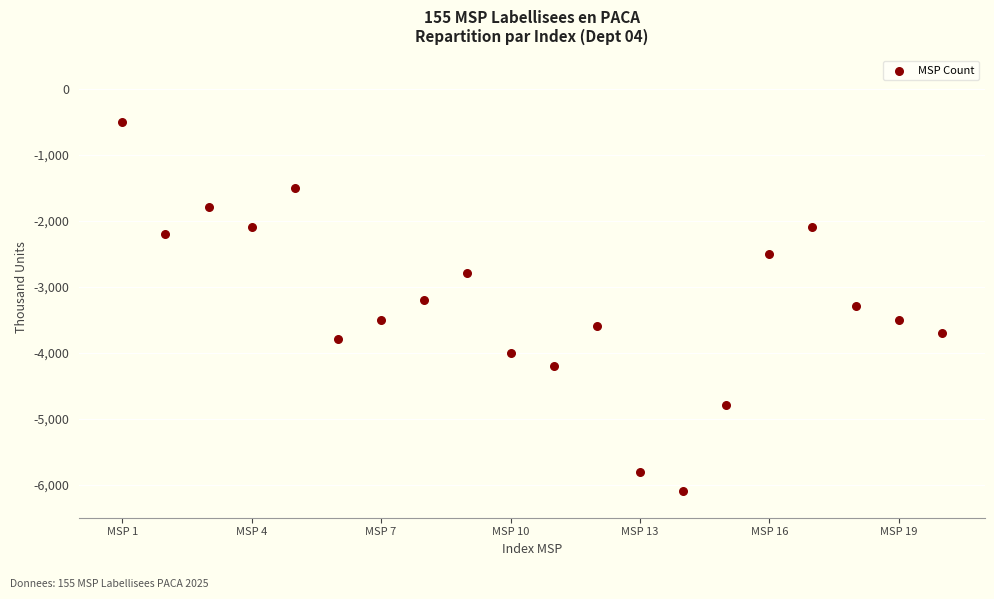

What is the range of X values (max minus min)?

19